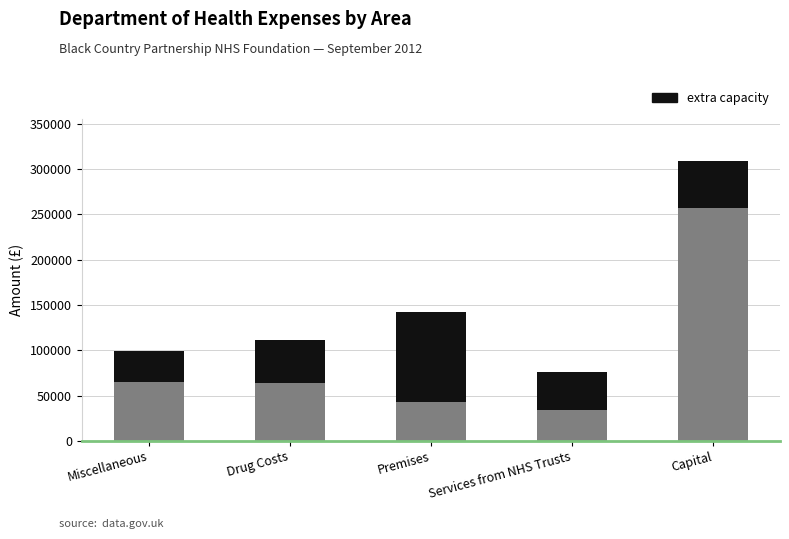

At which category is the sum across all series the highest?

Capital